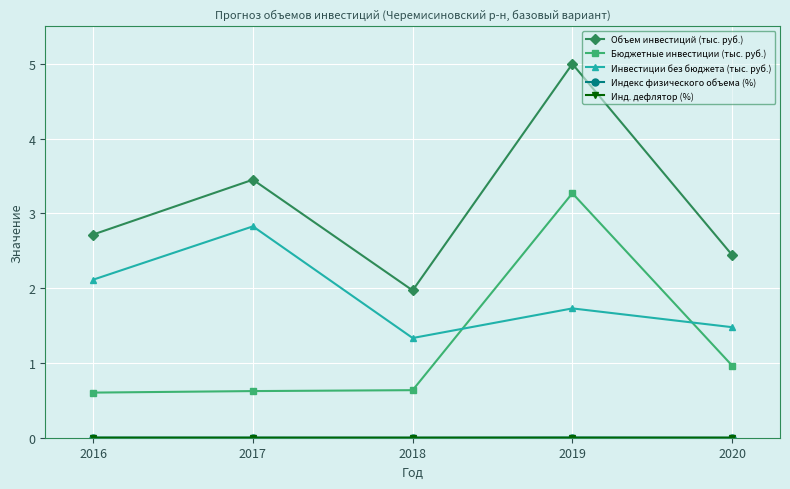

What is the value of the Инвестиции без бюджета (тыс. руб.) point at the 2nd from the left?

2.8